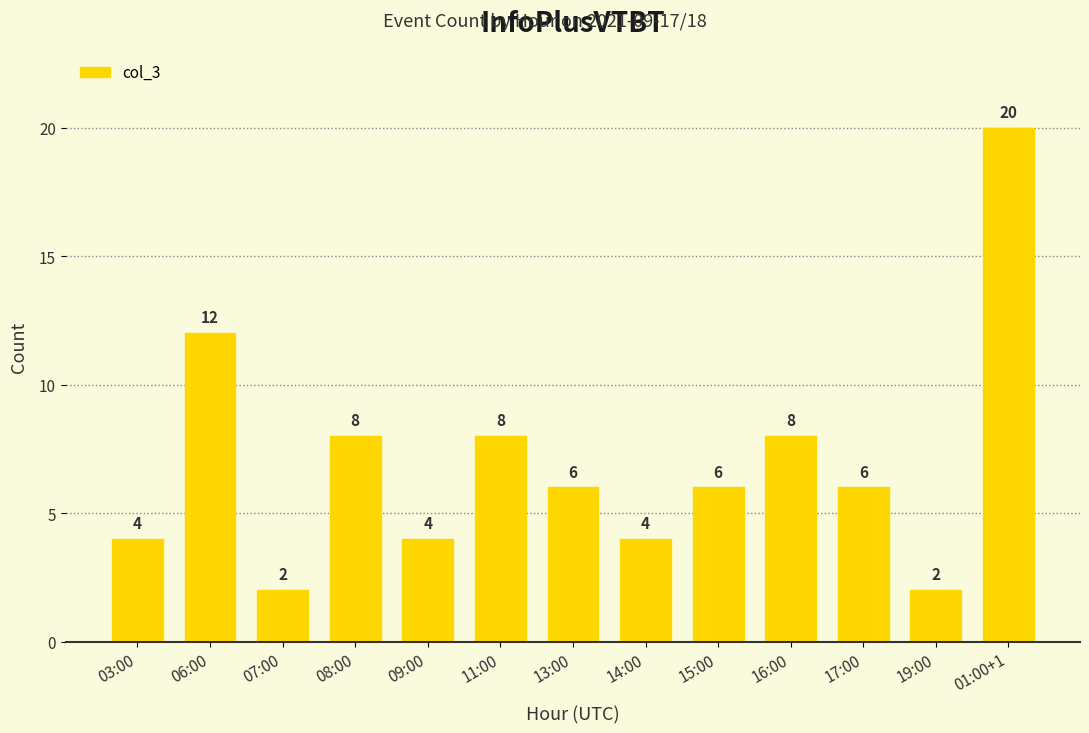

What is the label of the 13th bar from the right?

03:00